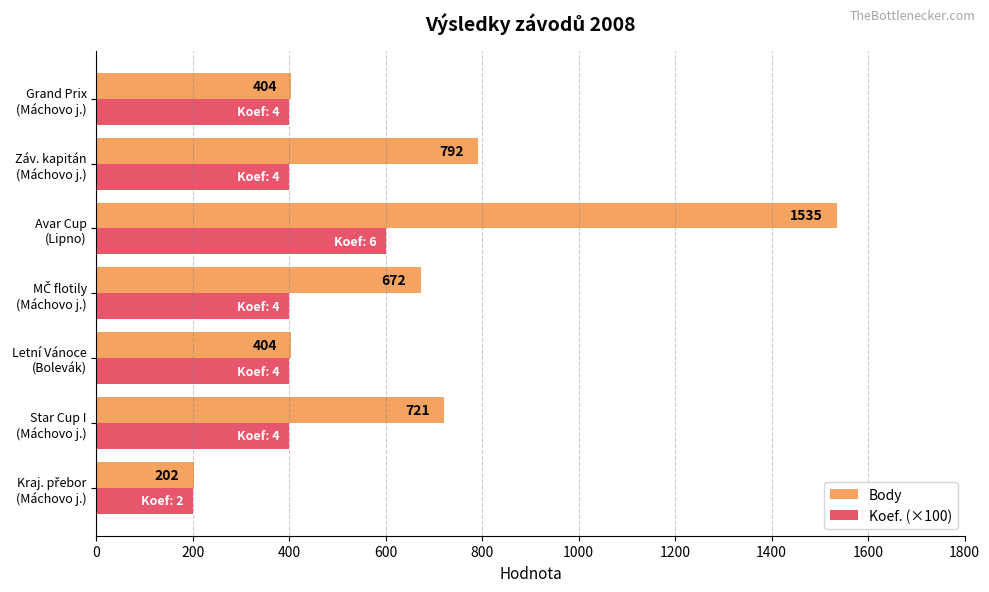

Which series has the largest total across all categories?

Body